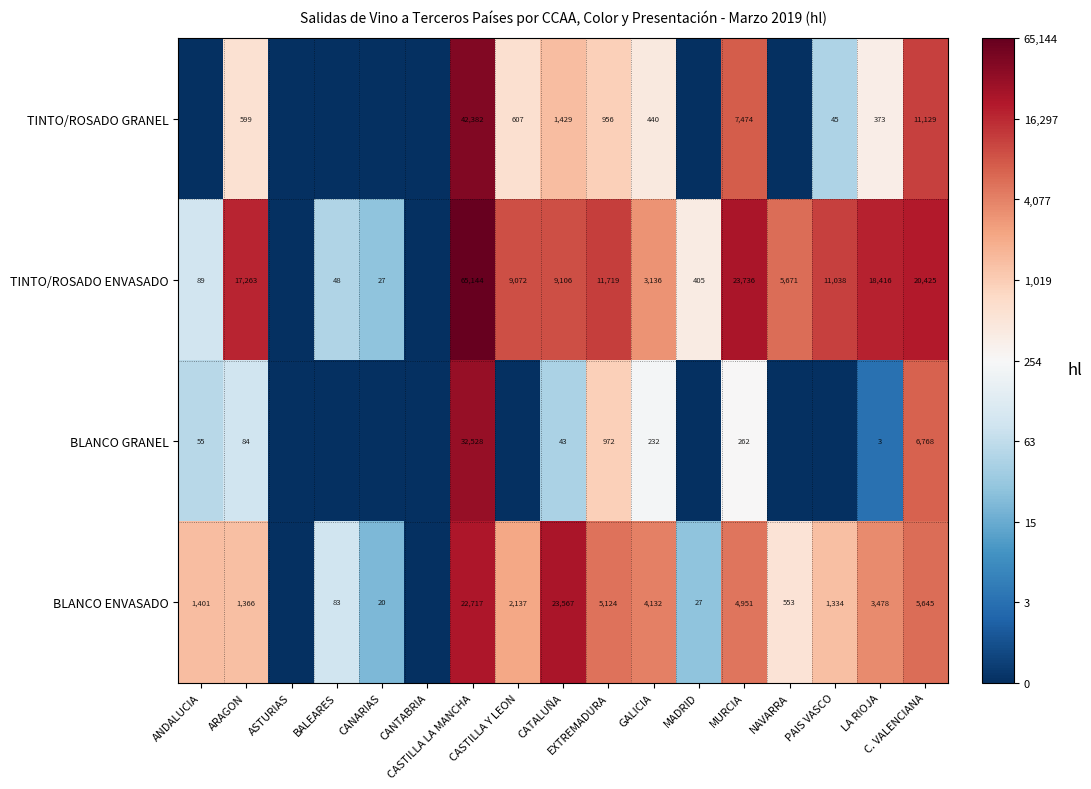

At GALICIA, list the series in order from largest to smallest.

BLANCO ENVASADO, TINTO/ROSADO ENVASADO, TINTO/ROSADO GRANEL, BLANCO GRANEL